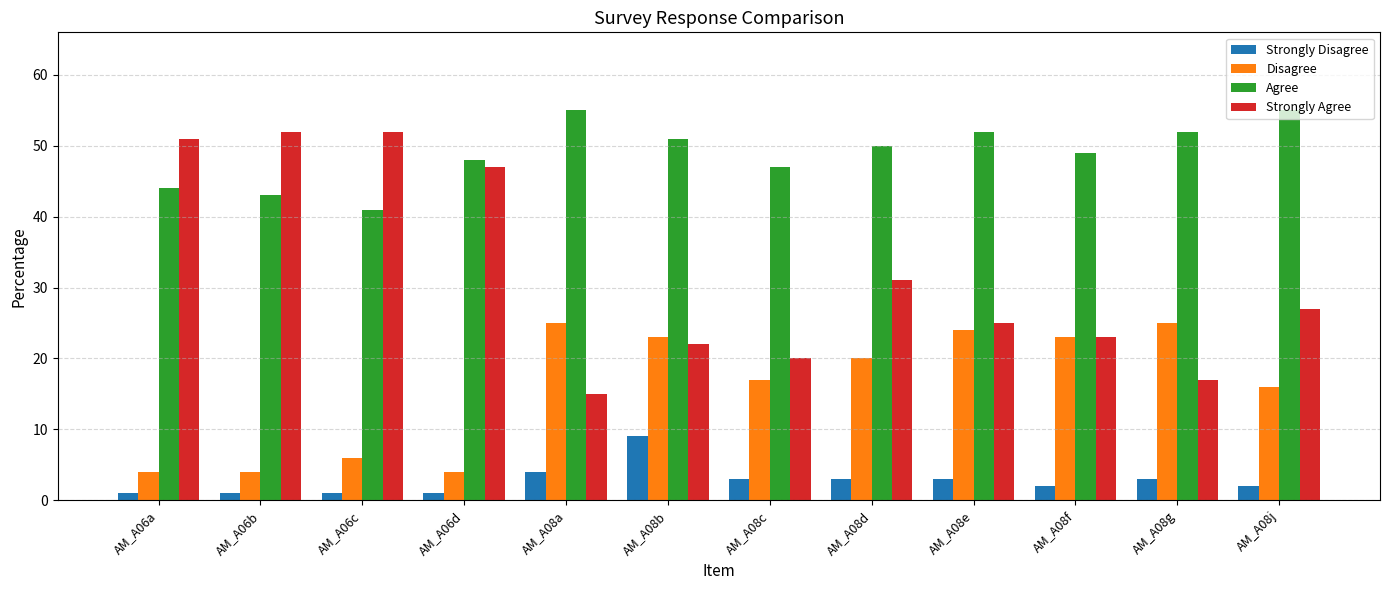

What is the sum of all Agree values?

587